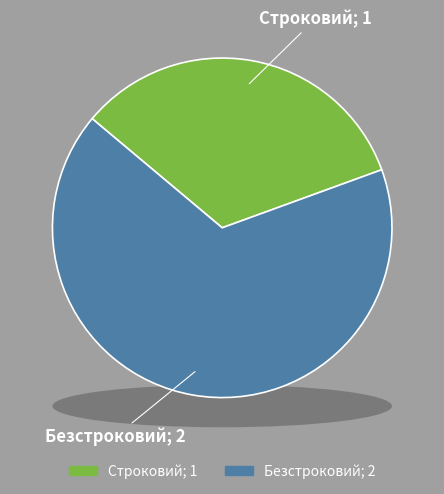

How many segments does this pie chart have?

2